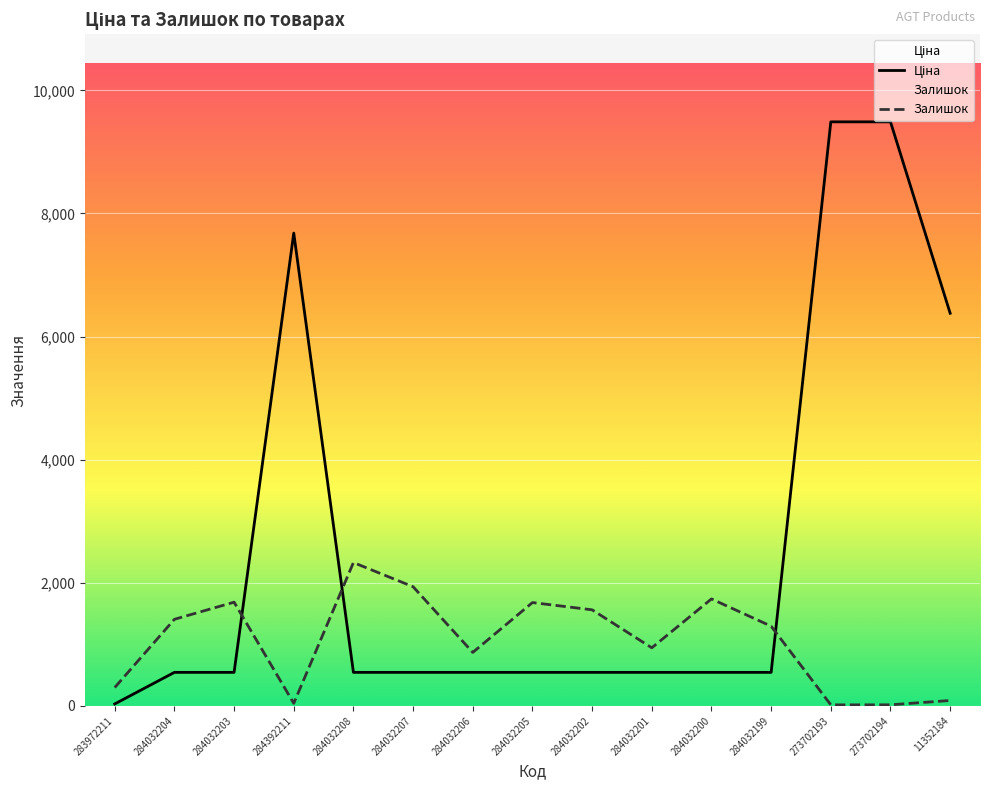

Reading right to left, list all the values displayed in this chart.

Ціна: 11352184=6378.9	273702194=9488.2	273702193=9488.2	284032199=545.0	284032200=545.0	284032201=545.0	284032202=545.0	284032205=545.0	284032206=545.0	284032207=545.0	284032208=545.0	284392211=7680.9	284032203=545.0	284032204=545.0	283972211=32.0
Залишок: 11352184=88.0	273702194=18.0	273702193=17.0	284032199=1295.0	284032200=1738.0	284032201=944.0	284032202=1561.0	284032205=1679.0	284032206=869.0	284032207=1936.0	284032208=2329.0	284392211=42.0	284032203=1685.0	284032204=1407.0	283972211=299.0